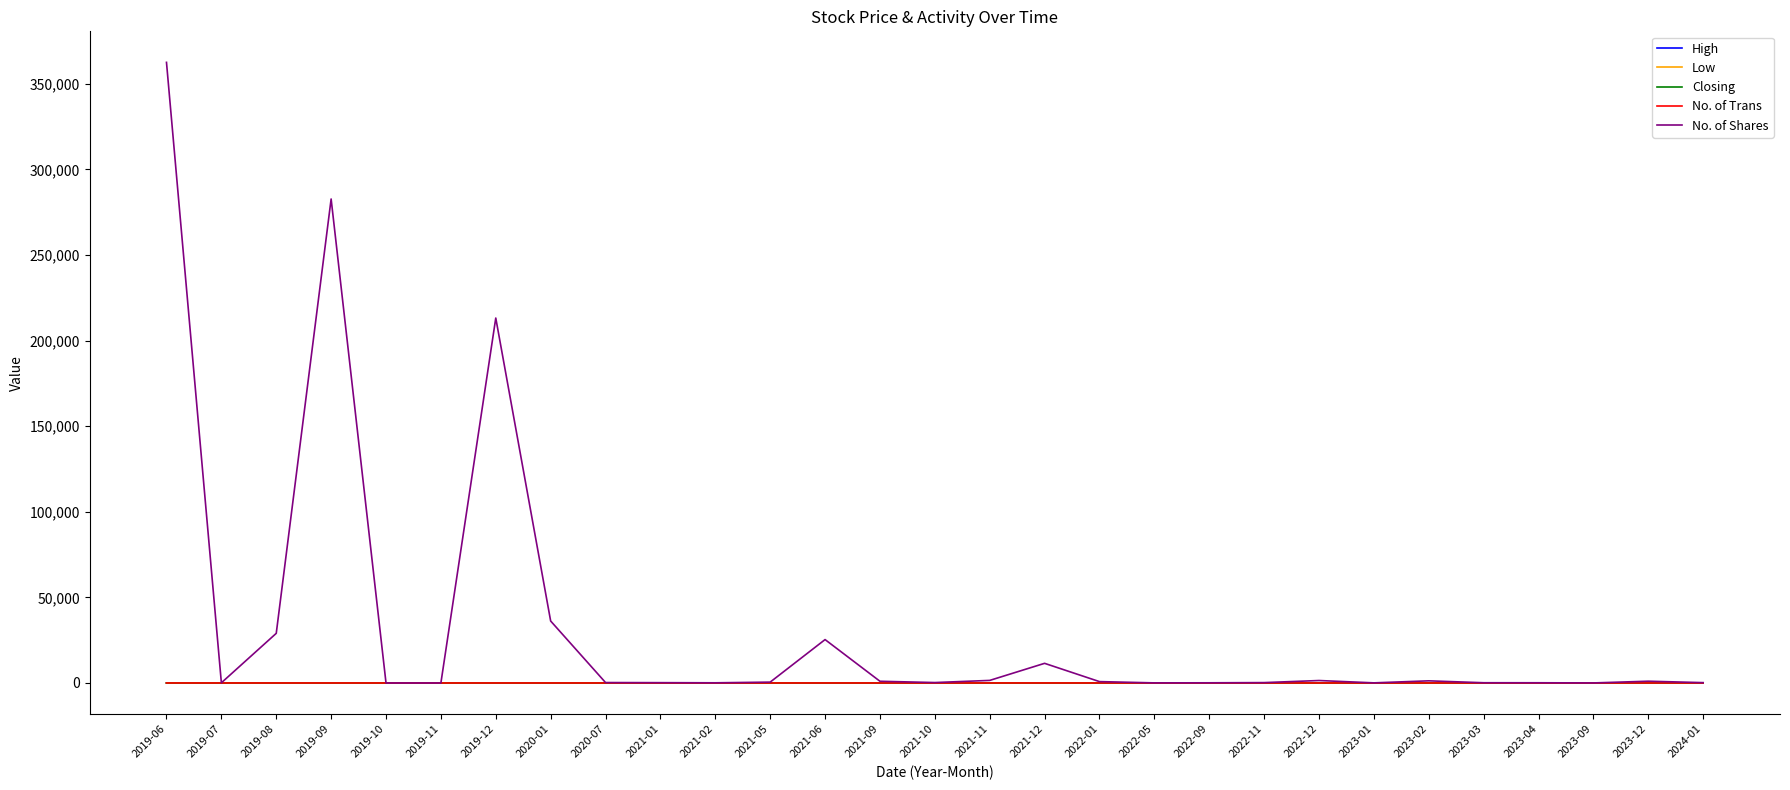

Count the number of data series in this chart.

5